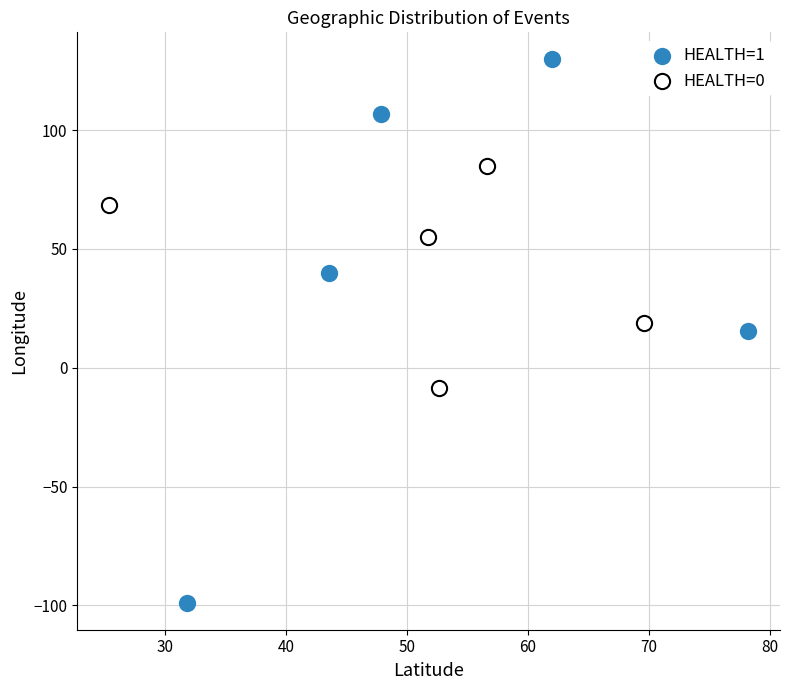

Which series contains the highest Y value?

HEALTH=1